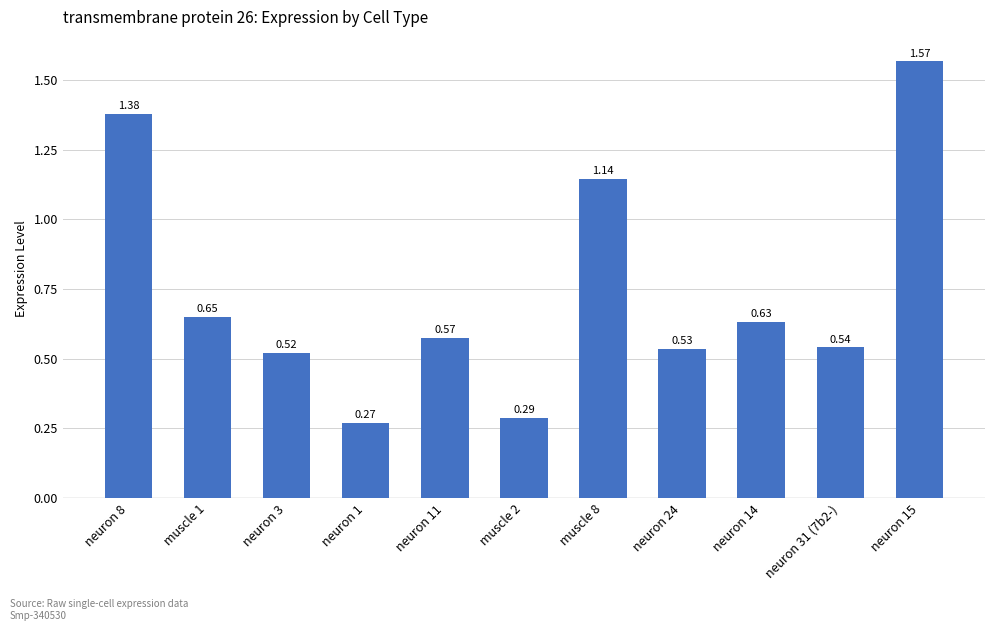

What is the difference between the maximum and minimum values?

1.3